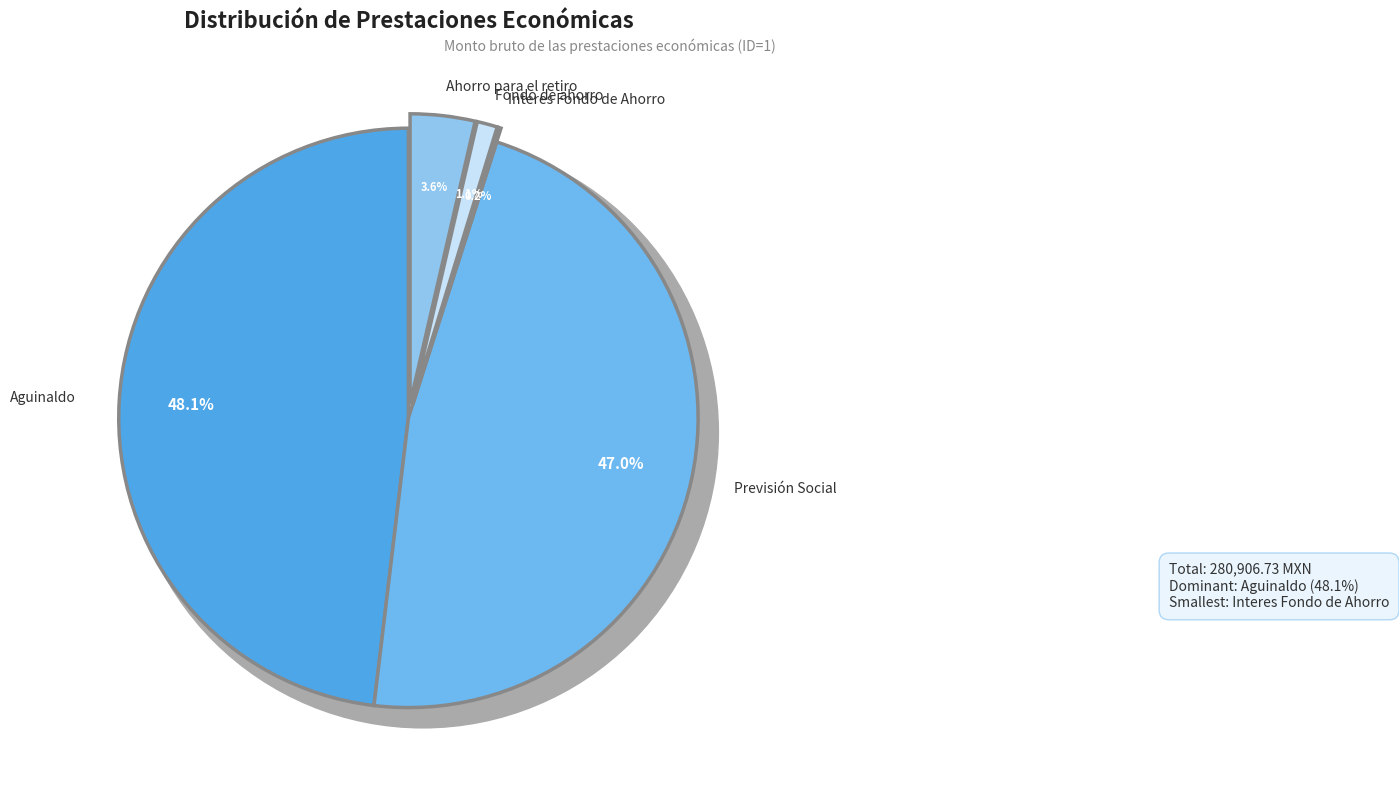

Does Aguinaldo represent more than half of the total?

No